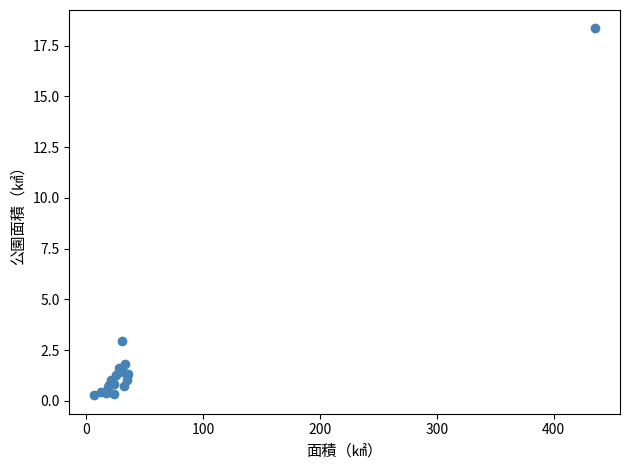

What Y value in the scatter plot is closest to 9?

2.9